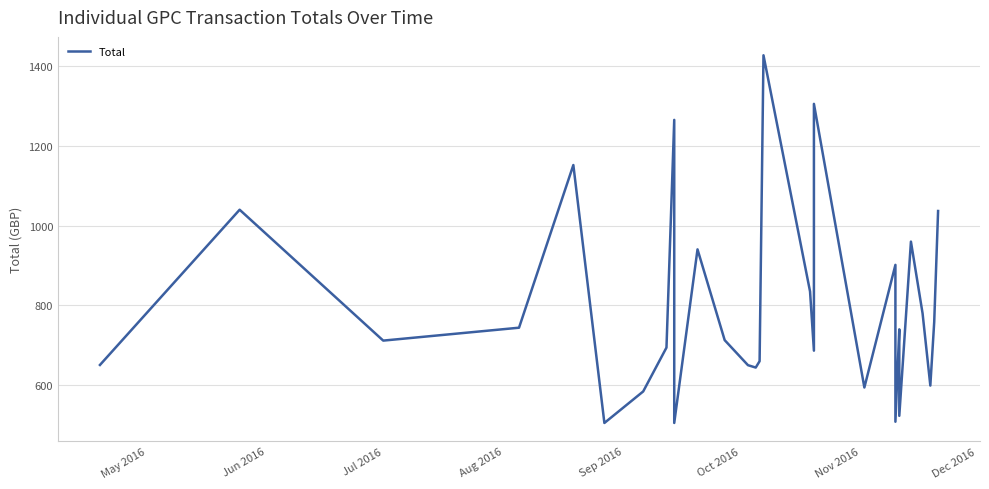

Does the chart have visible grid lines?

Yes